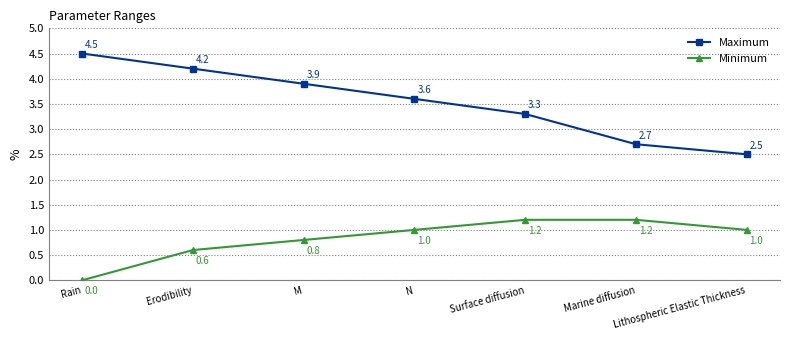

At which category is the sum across all series the highest?

Erodibility